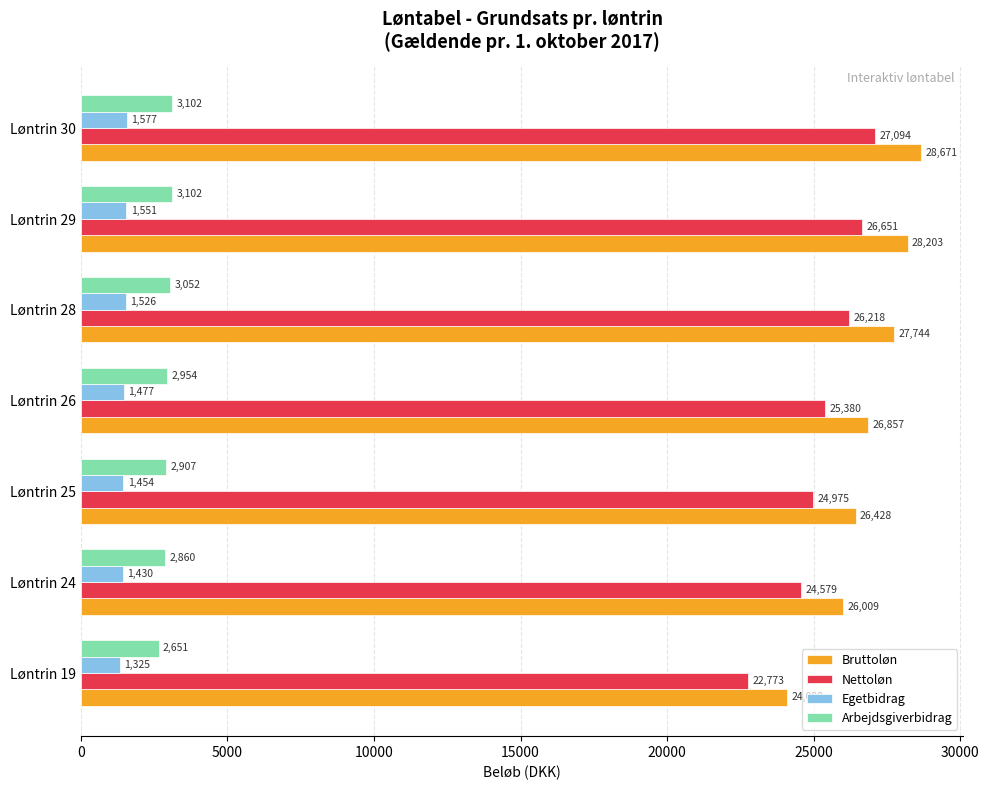

What is the minimum value for Arbejdsgiverbidrag?

2650.8